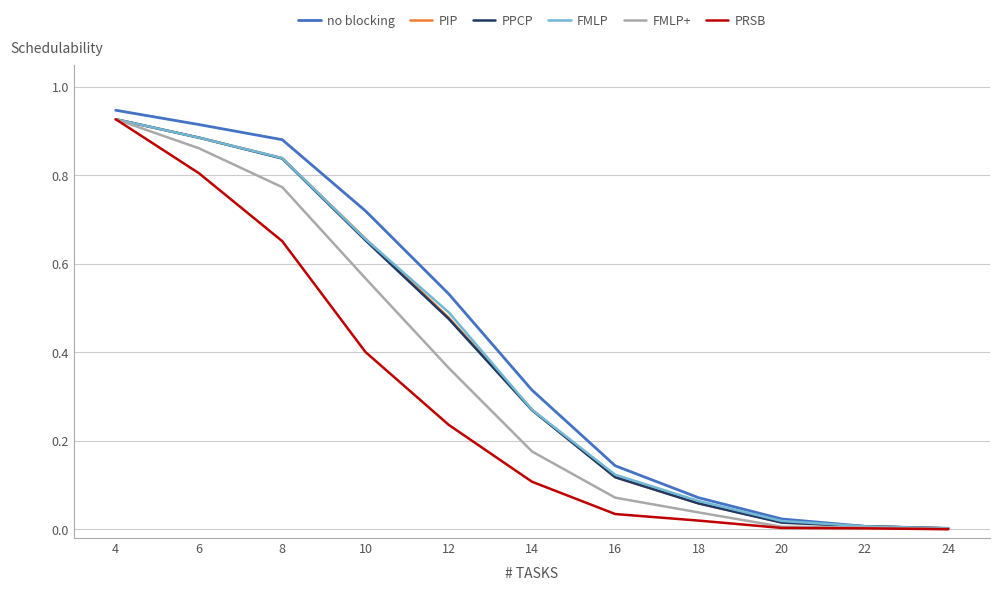

Which series has the widest spread of values?

no blocking